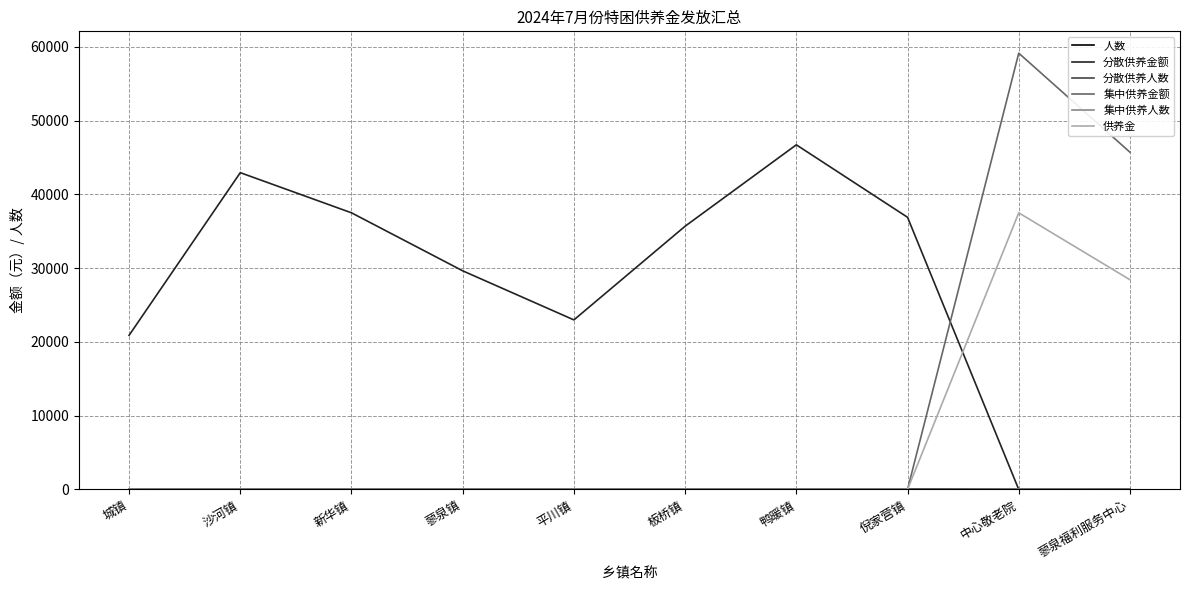

The value of 供养金 at 沙河镇 is 24303. True or false?

False